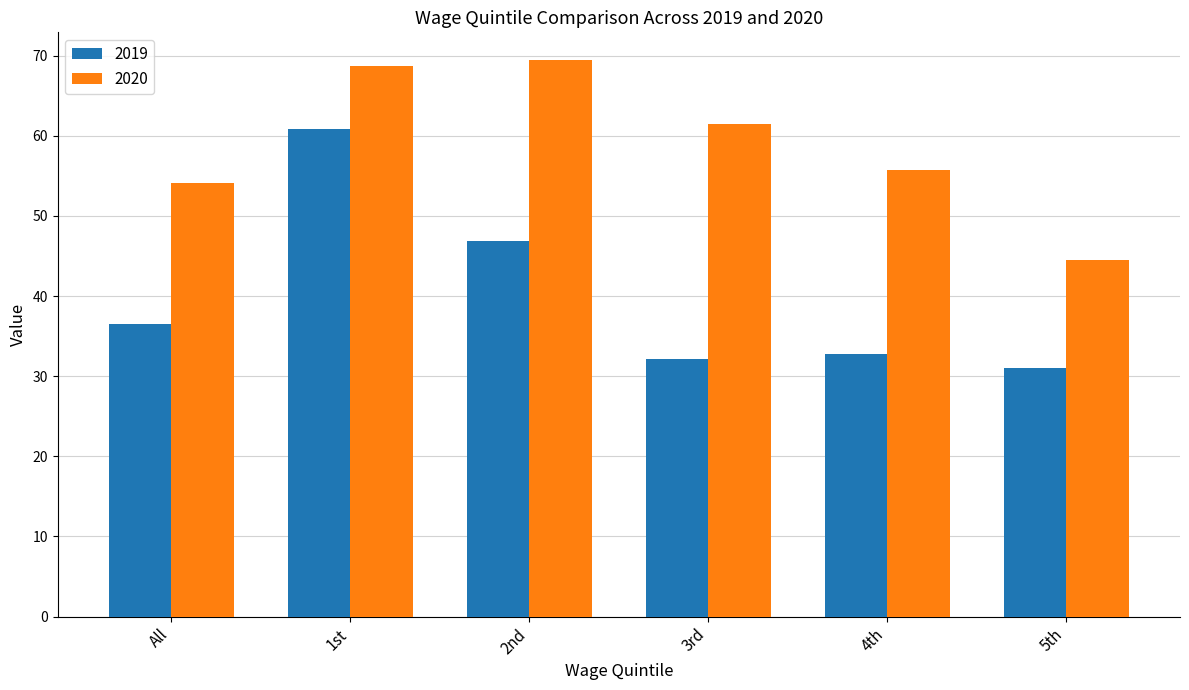

What is the sum of all 2020 values?

353.9